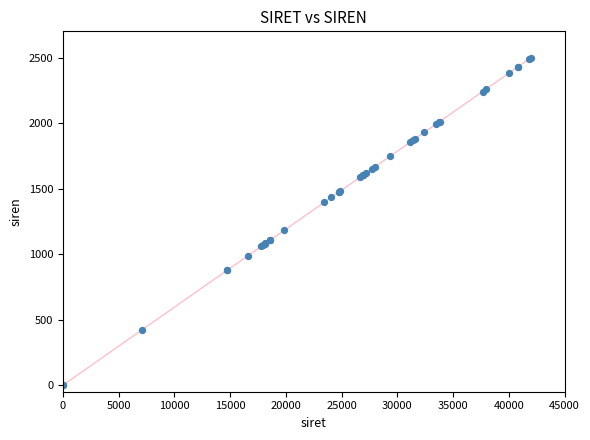

What Y value in the scatter plot is closest to 1250?

1180.4